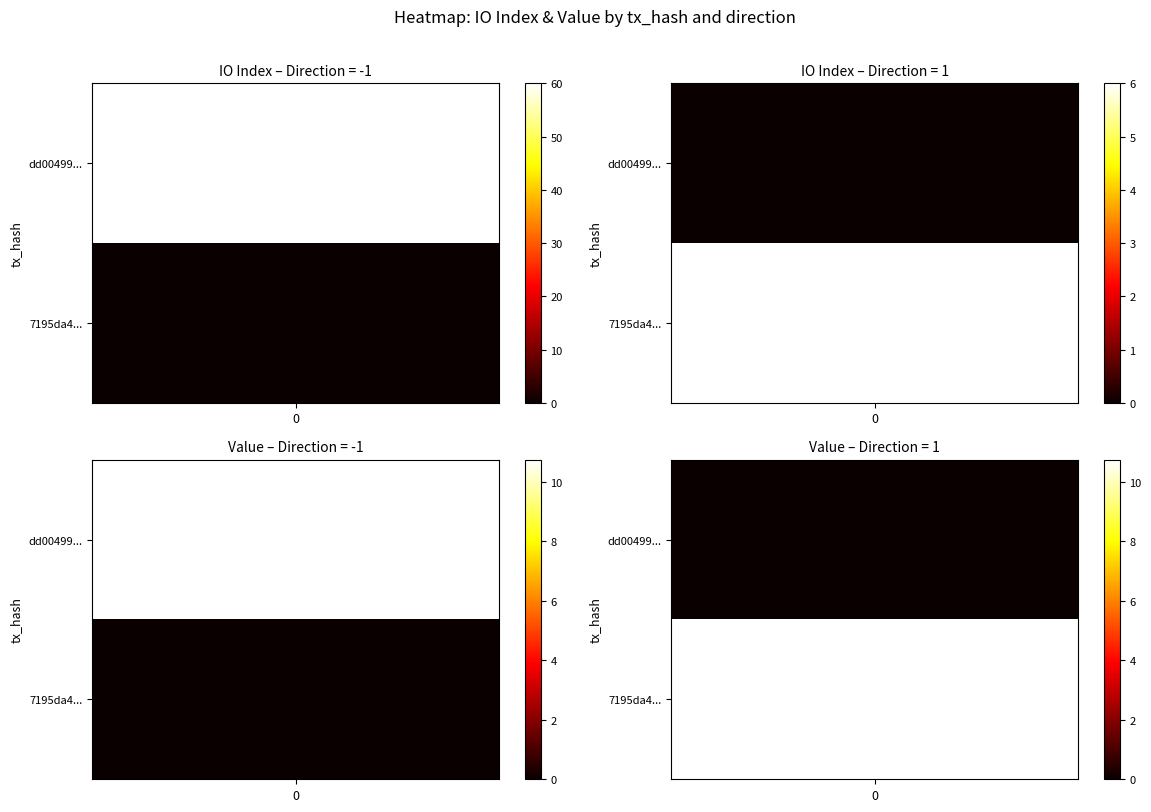

What is the difference between the highest and lowest values at direction?

2